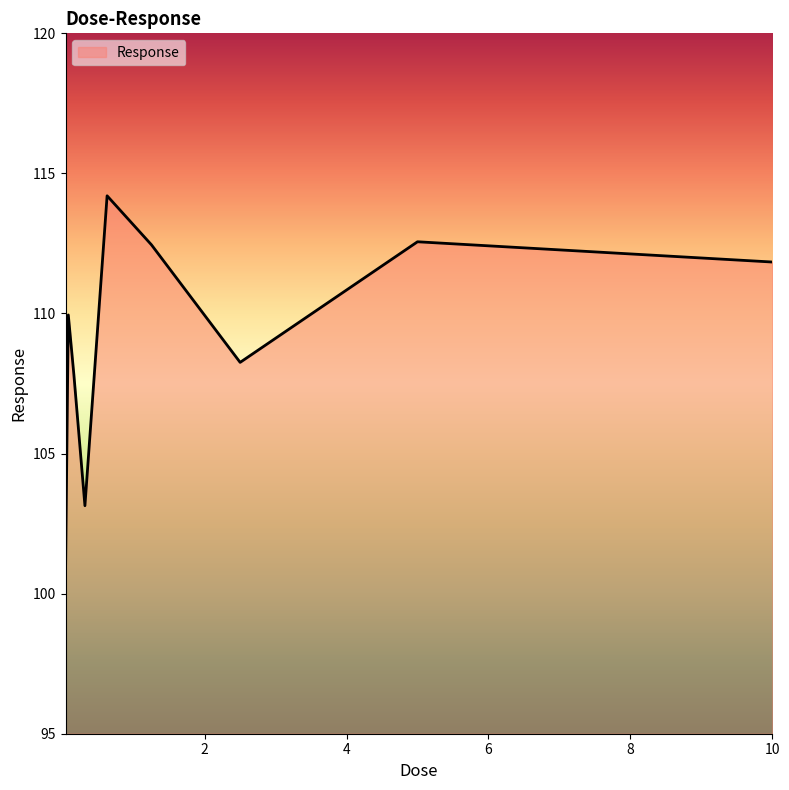

What is the smallest value displayed?

100.7